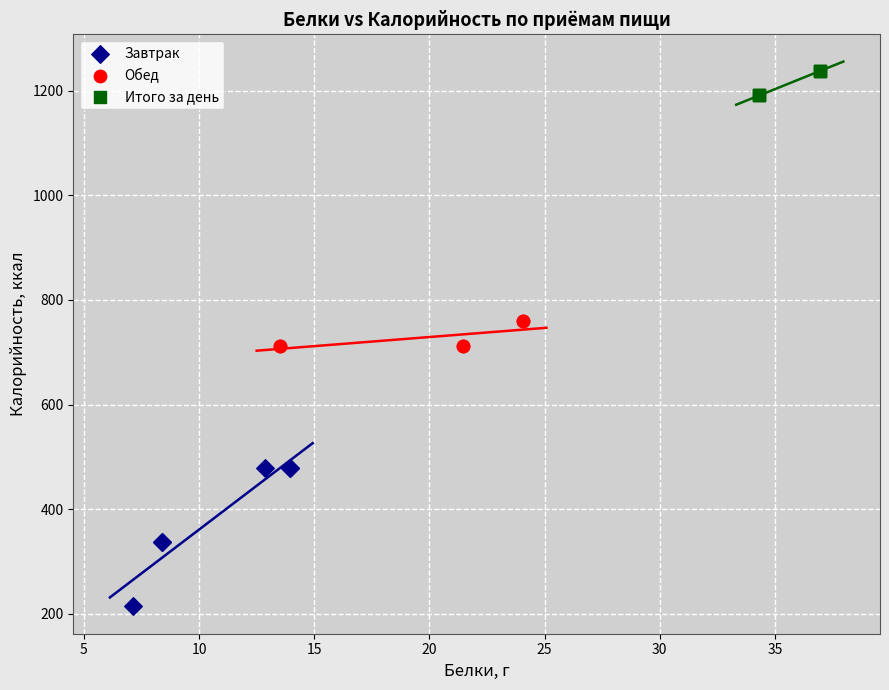

Which series has the widest spread of Y values?

Завтрак